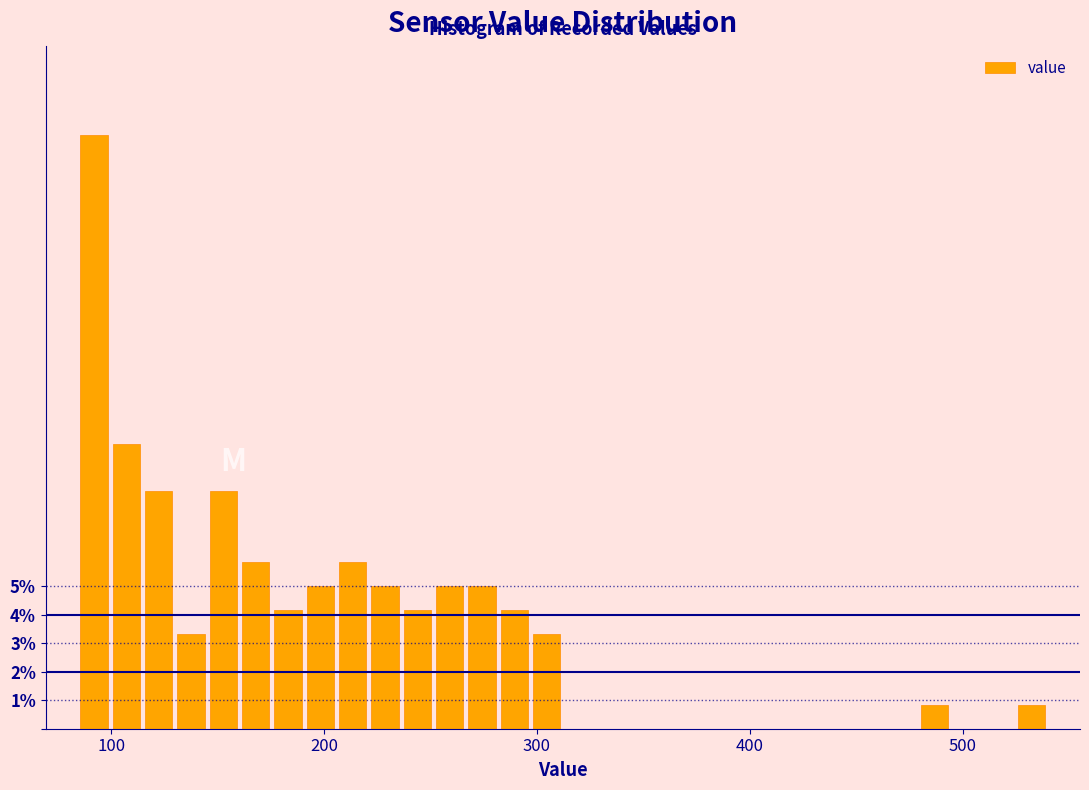

Read against the x-axis, roughly where is the centre of the tallest bar?

90